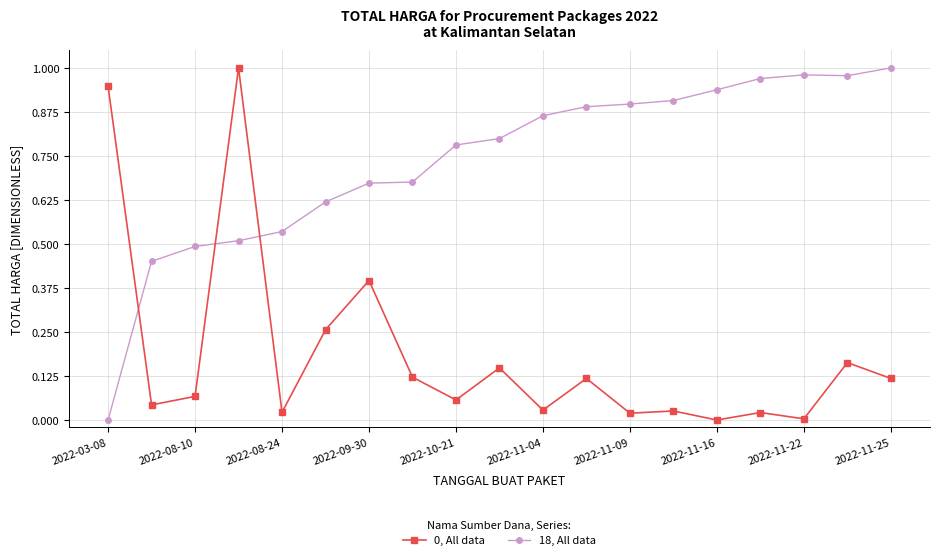

True or false: 18, All data and 0, All data intersect in this chart.

True